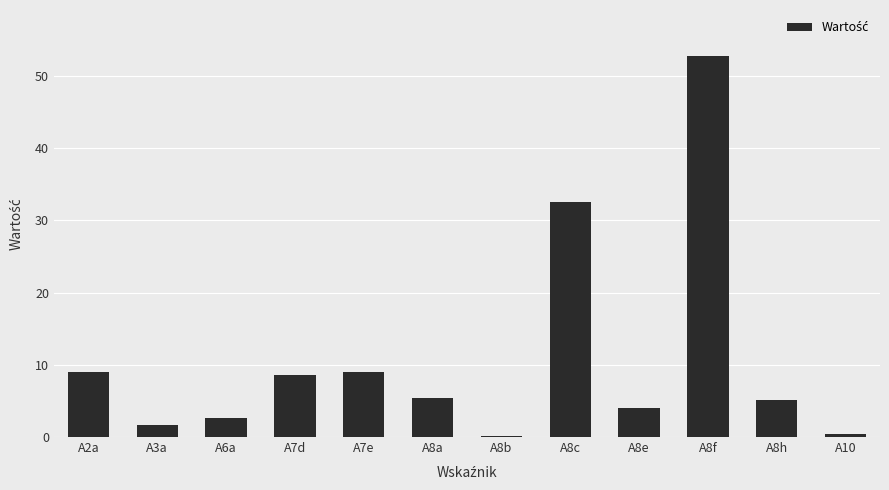

What is the sum of the values at A8c and A3a?

34.2